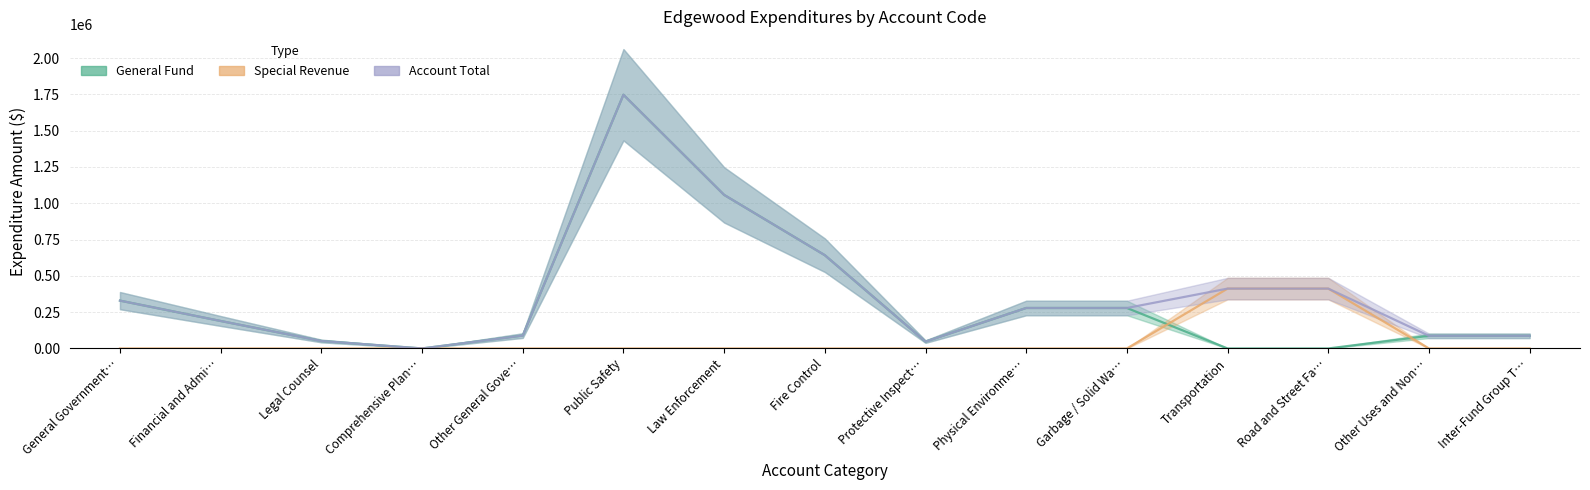

What is the spread (max minus min) of values at Garbage / Solid Wa…?

278799